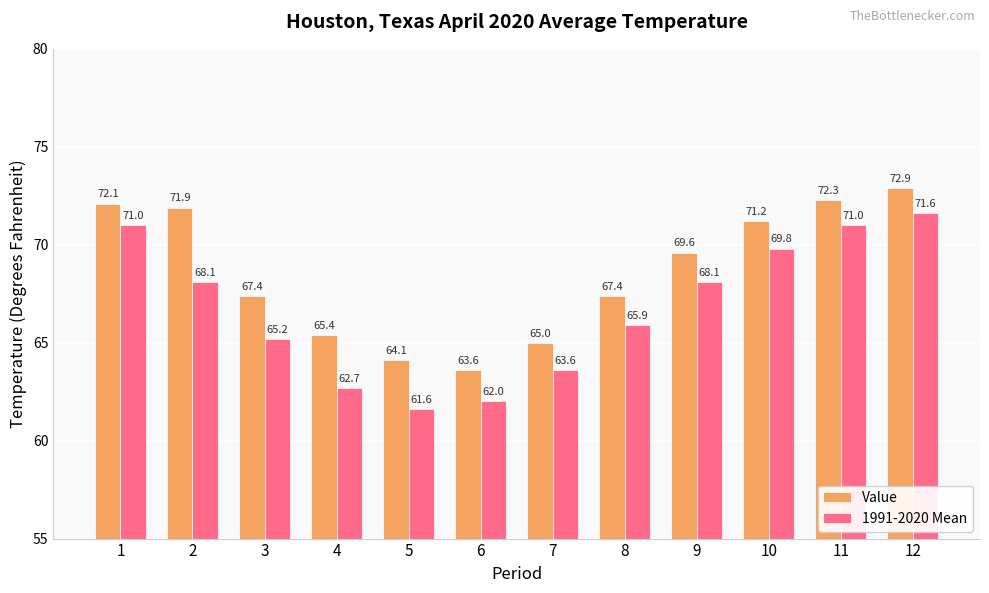

Count the number of categories in the chart.

12